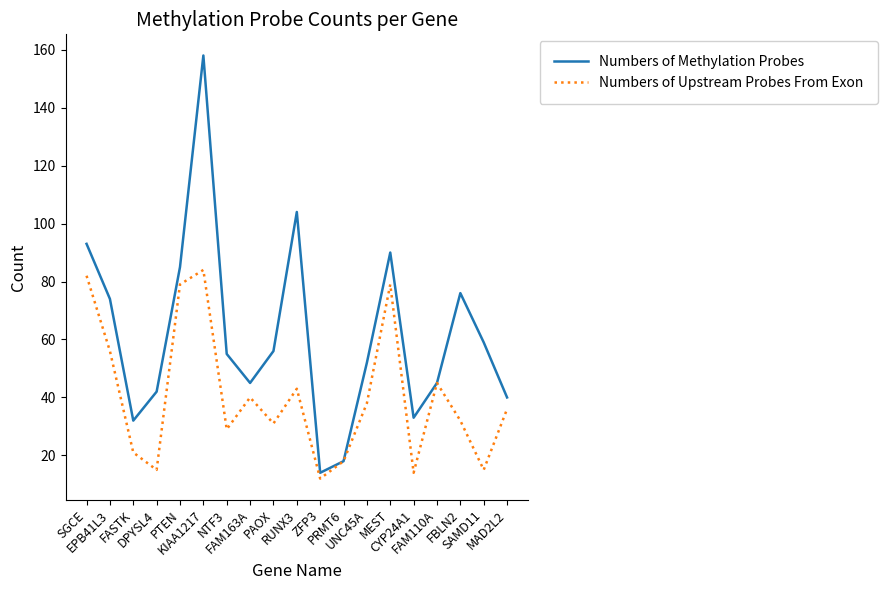

Rank the series at MAD2L2 from lowest to highest value.

Numbers of Upstream Probes From Exon, Numbers of Methylation Probes